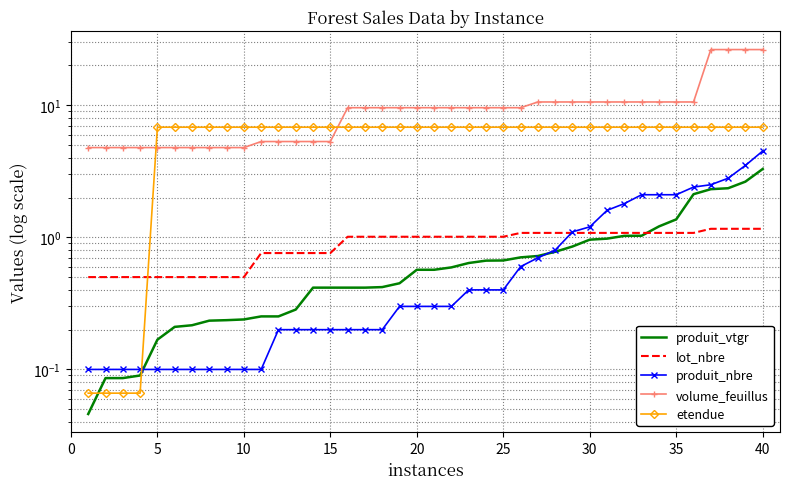

Which series ends up on top after the final intersection of produit_nbre and produit_vtgr?

produit_nbre